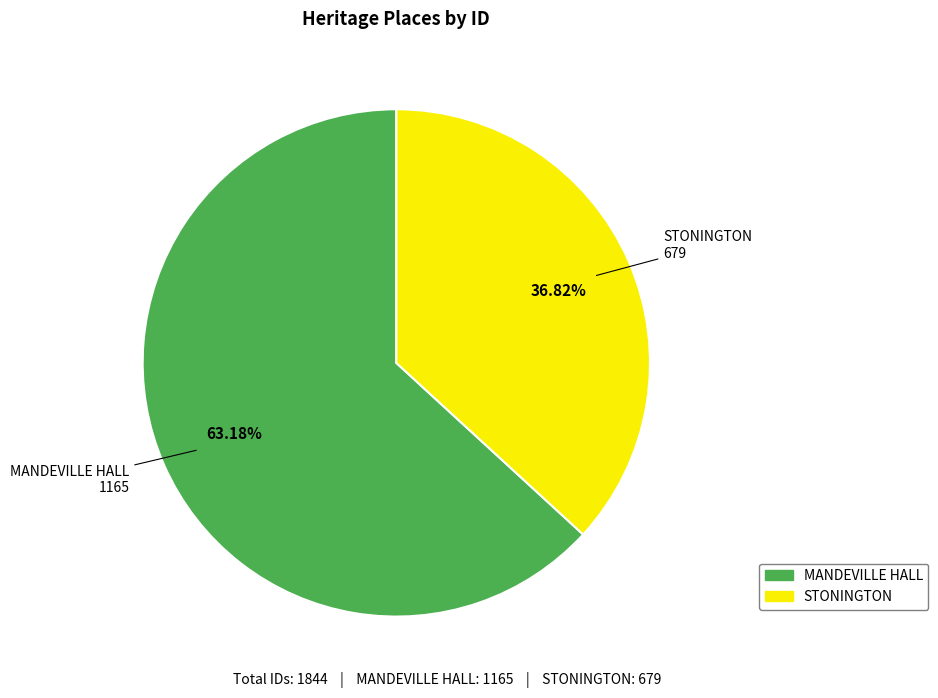

Is it true that STONINGTON is 37% of the pie?

True